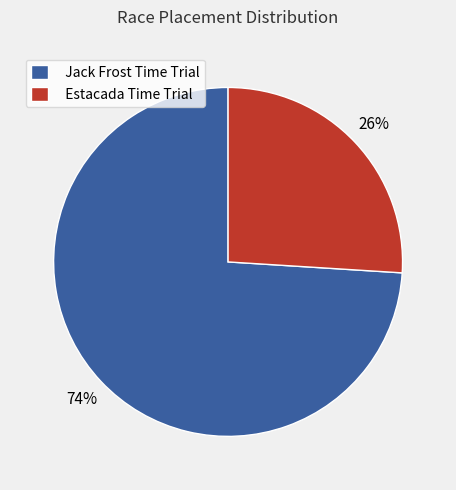

What is the ratio of the value at Estacada Time Trial to the value at Jack Frost Time Trial?

0.4